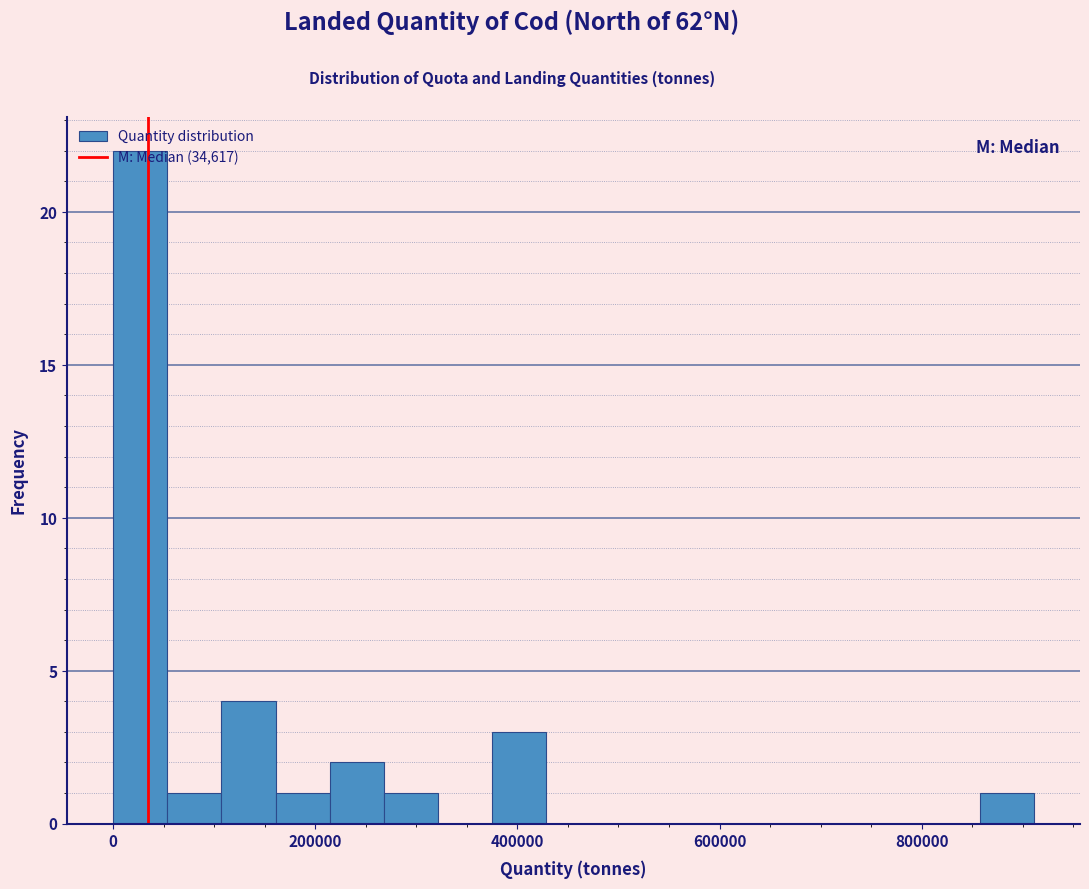

Around what value on the x-axis is the tallest bar? Give the approximate position of its centre, as read against the axis.

20000